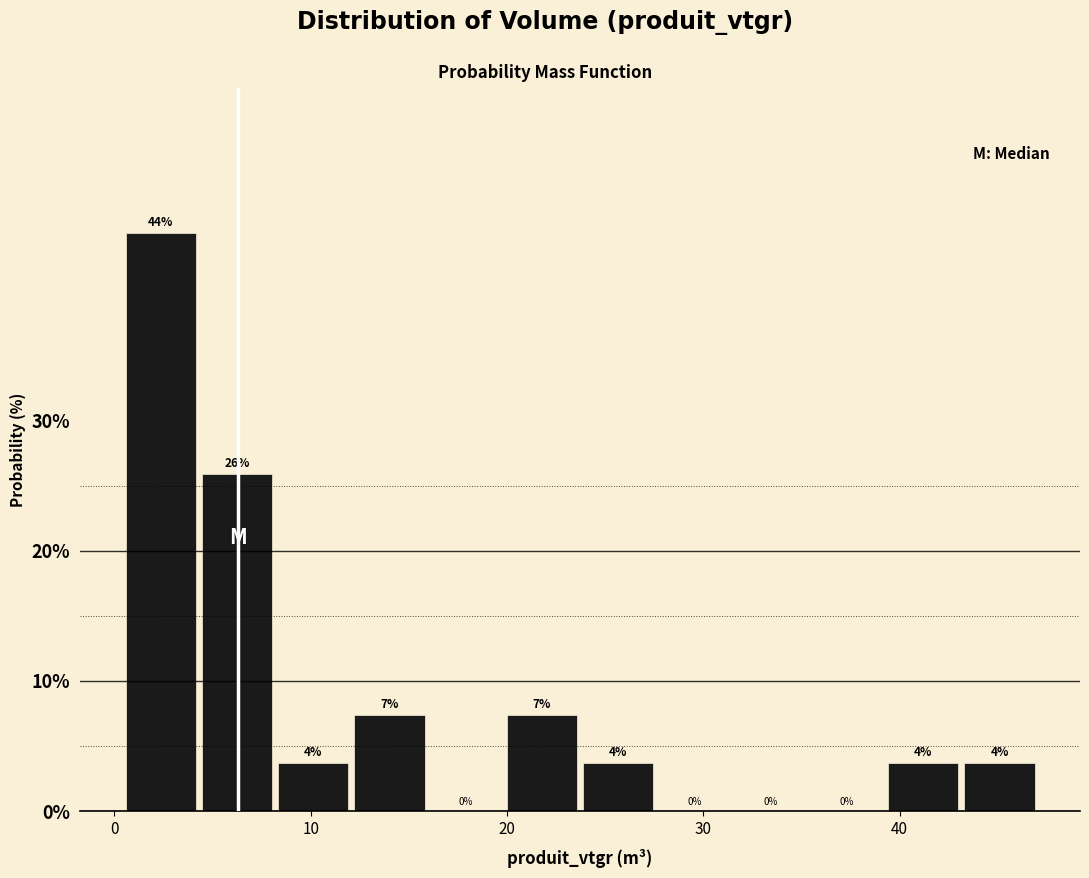

Read against the x-axis, roughly where is the centre of the tallest bar?

2